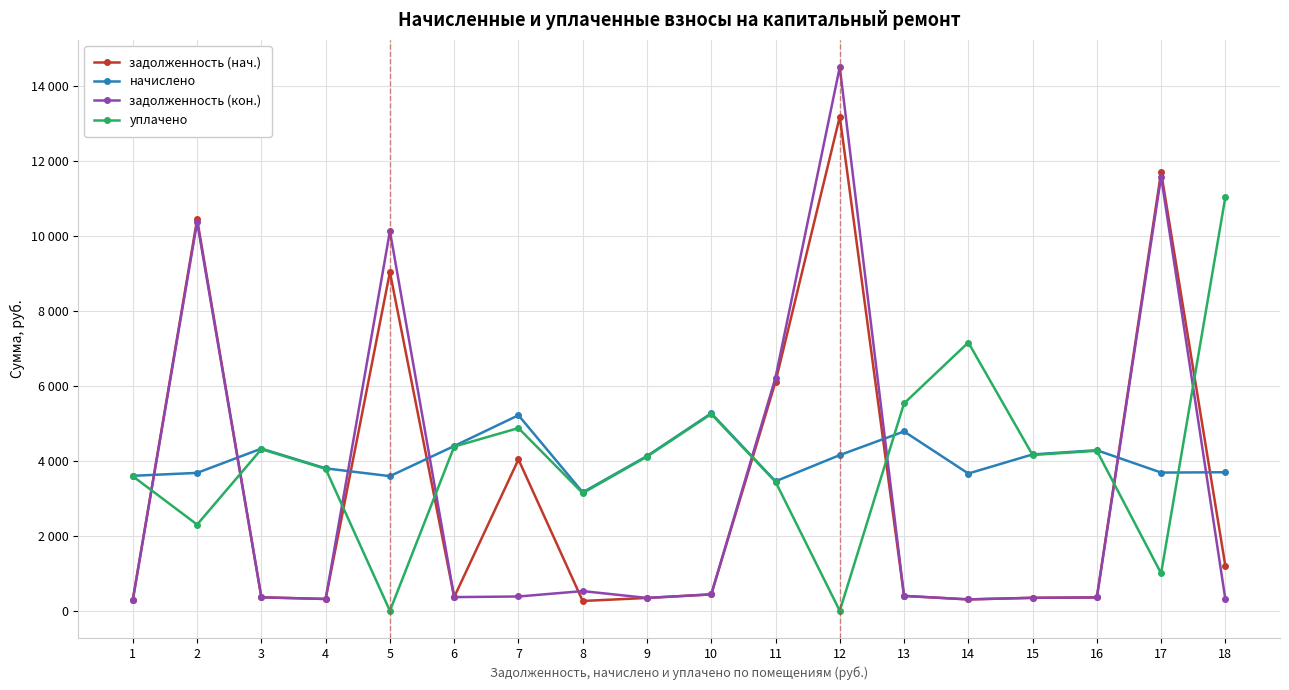

What are all the series names shown in the legend?

задолженность (нач.), начислено, задолженность (кон.), уплачено